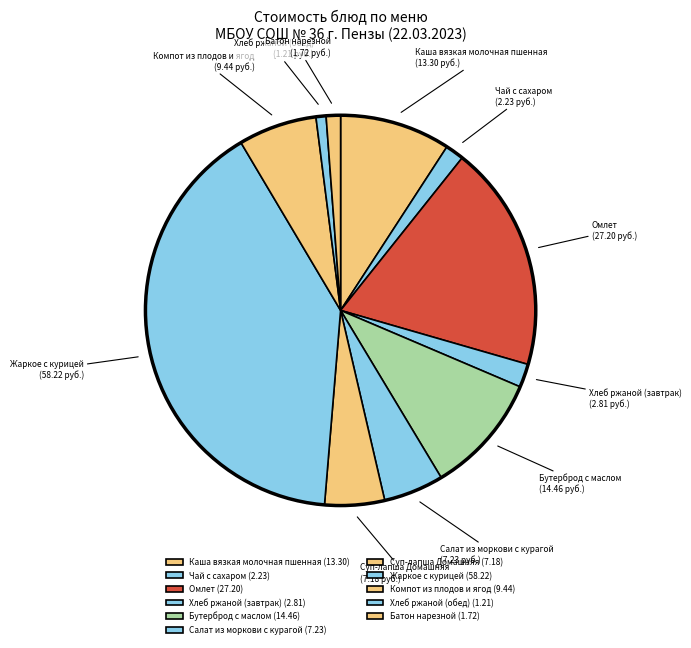

Is Чай с сахаром the majority of the pie?

No